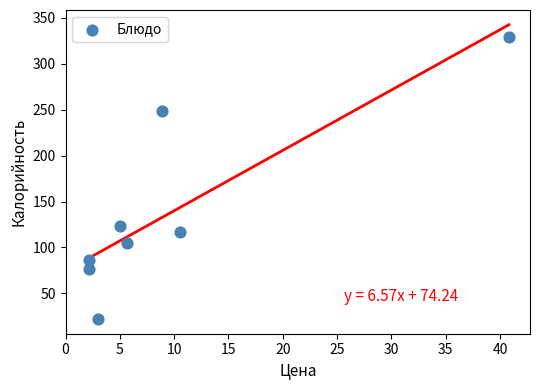

What is the average X value?

9.8